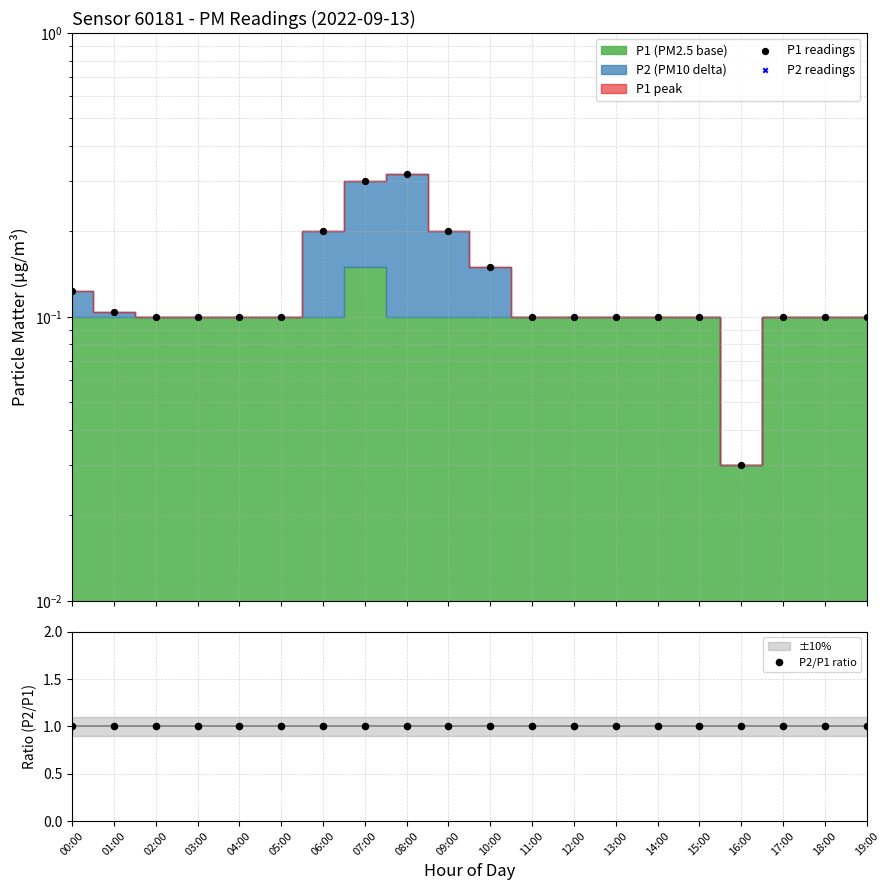

Which series has the largest total across all categories?

P2/P1 ratio